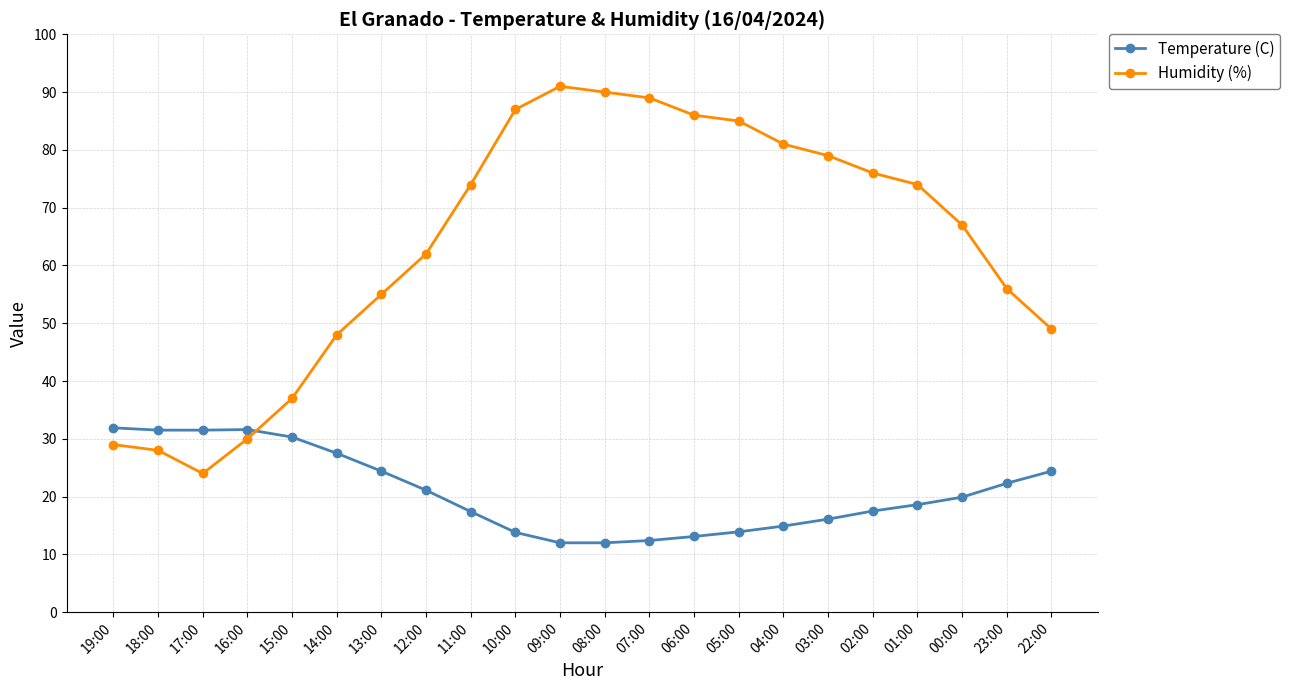

What is the average value of the Humidity (%) series?

63.5